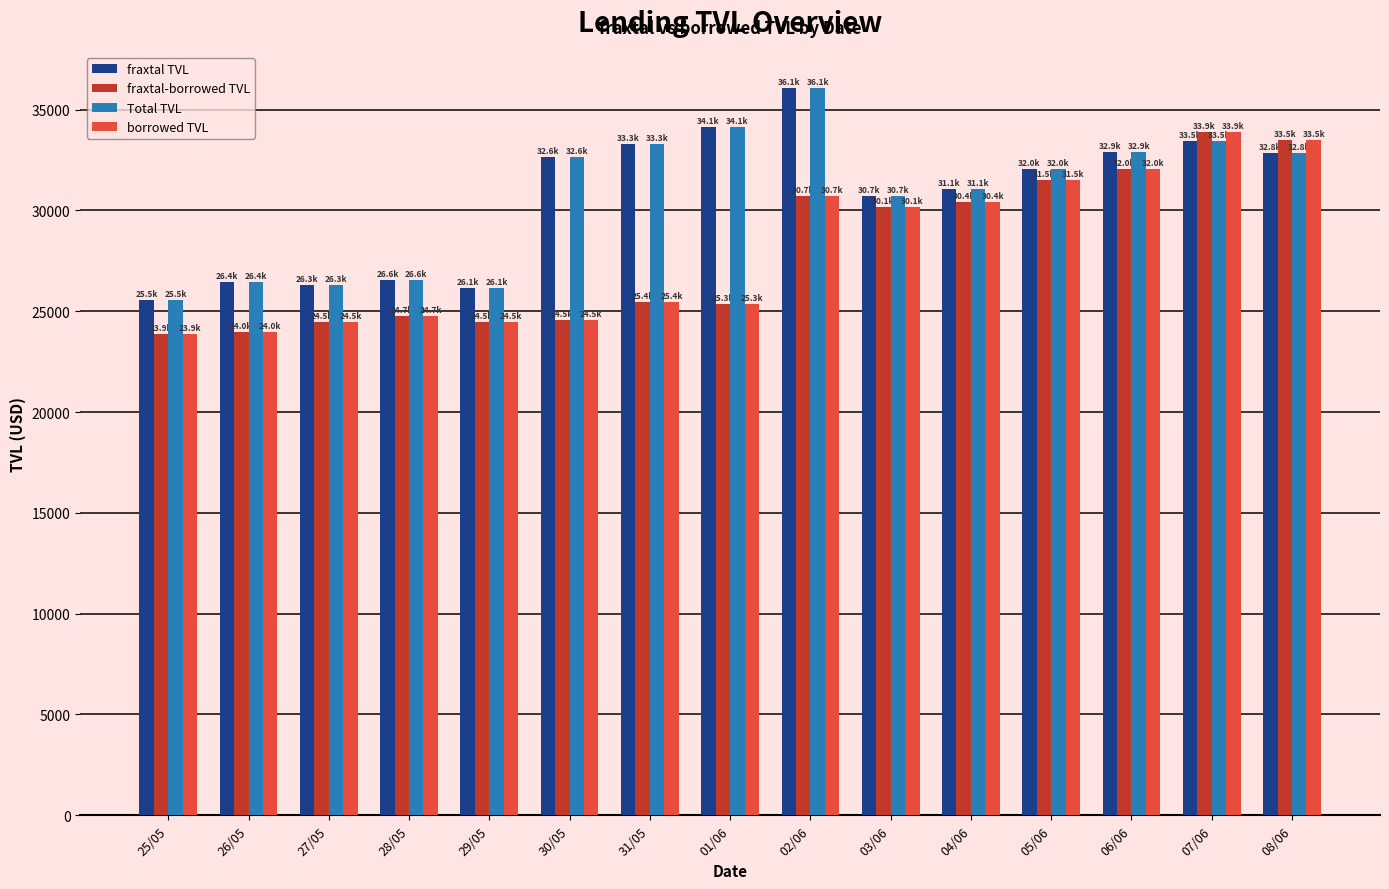

What is the total value across all series at 31/05?

117437.1